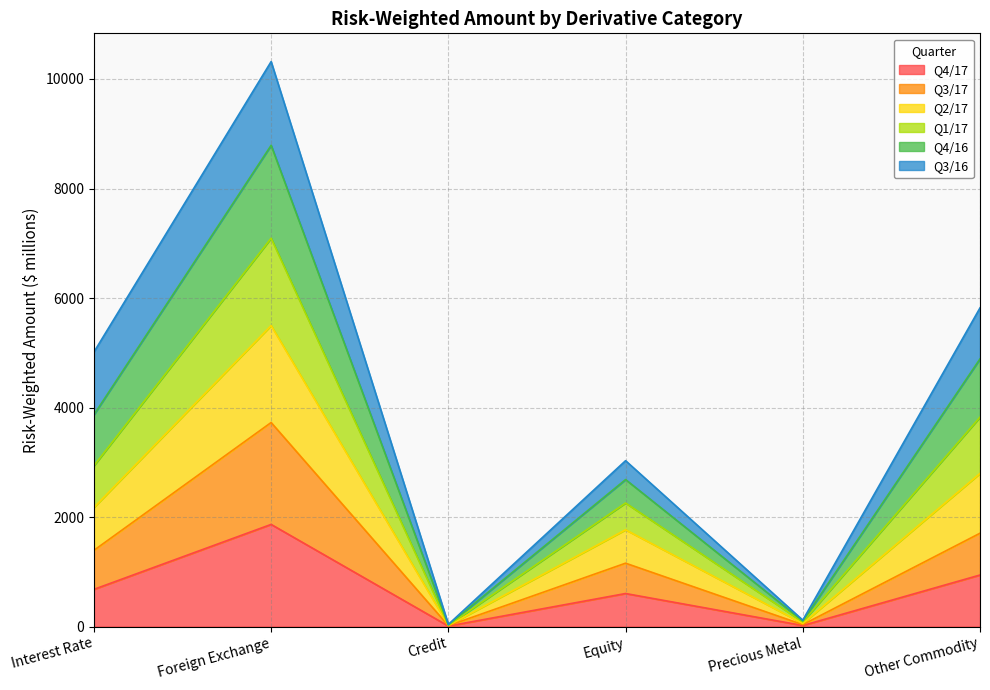

At which category is the sum across all series the highest?

Foreign Exchange